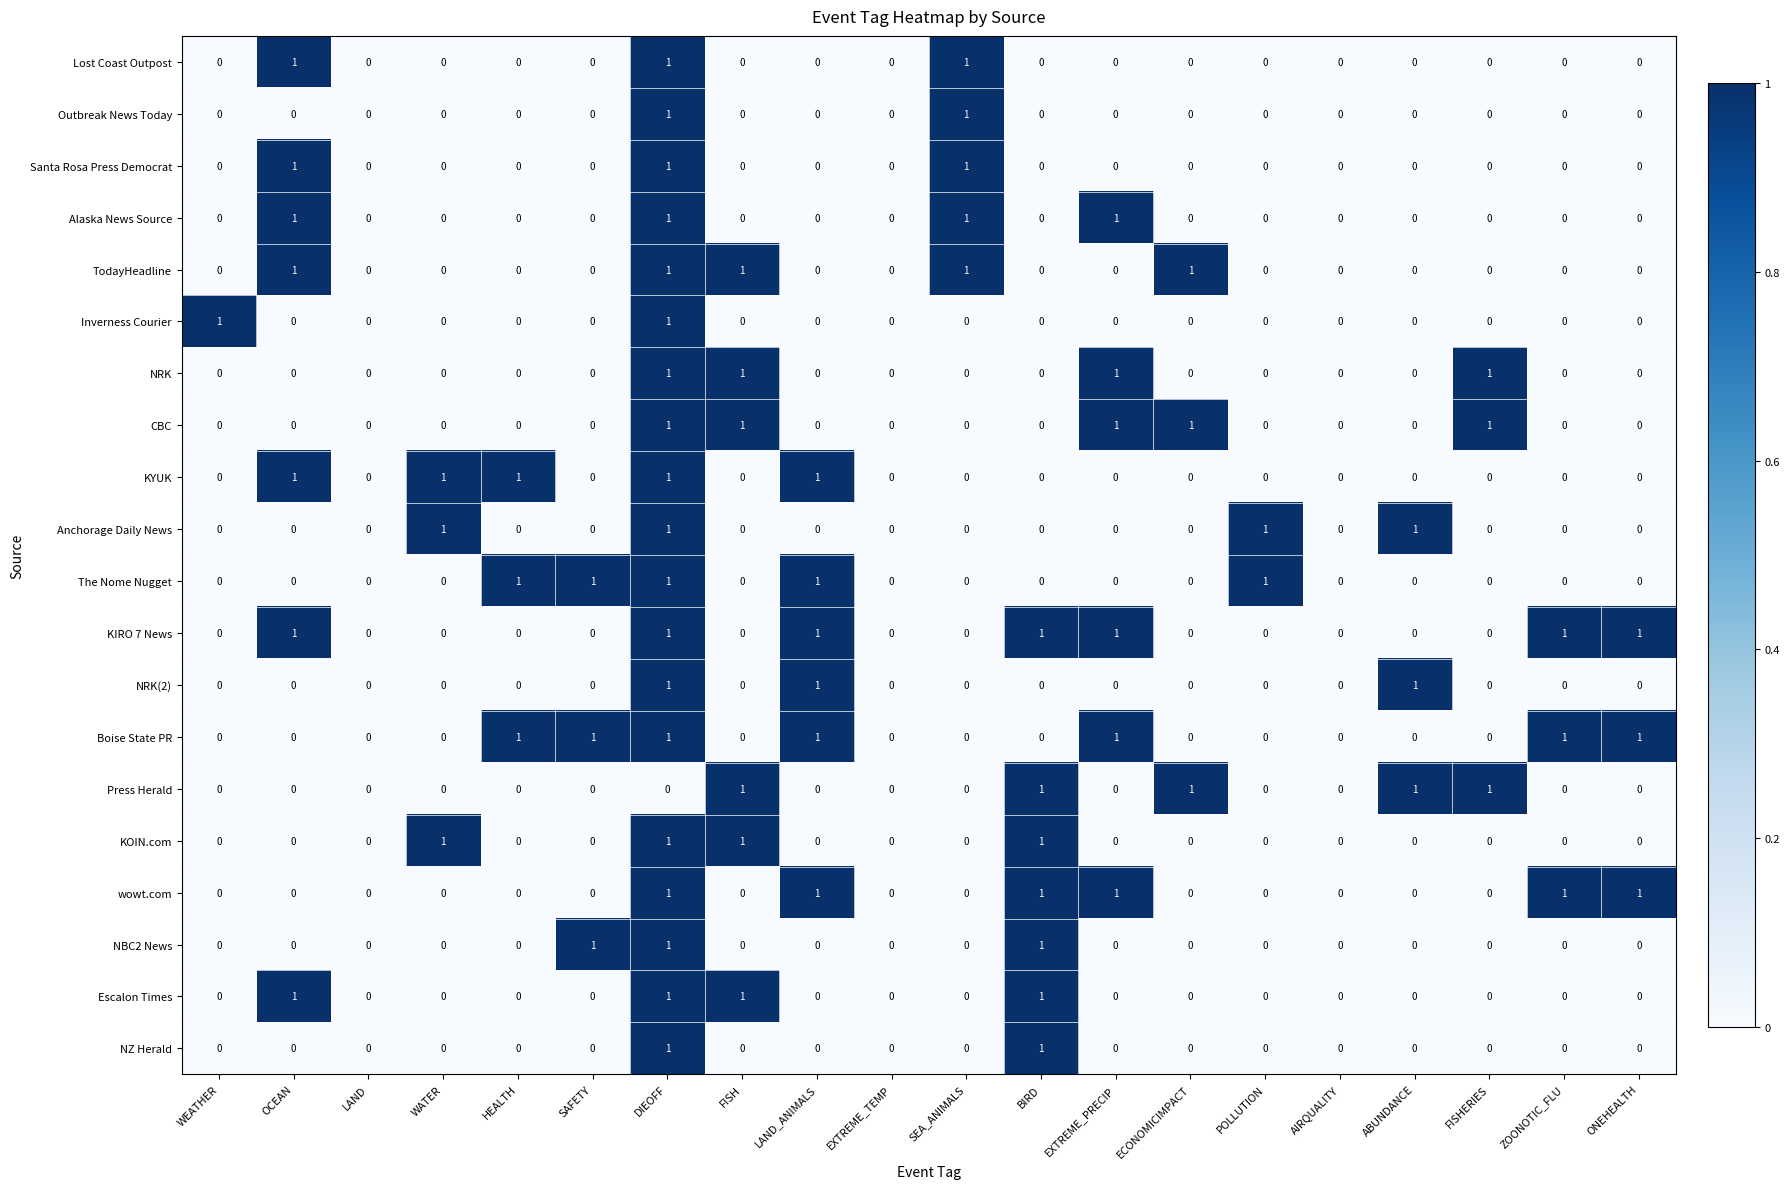

How many NRK(2) values are between 0 and 1?

20